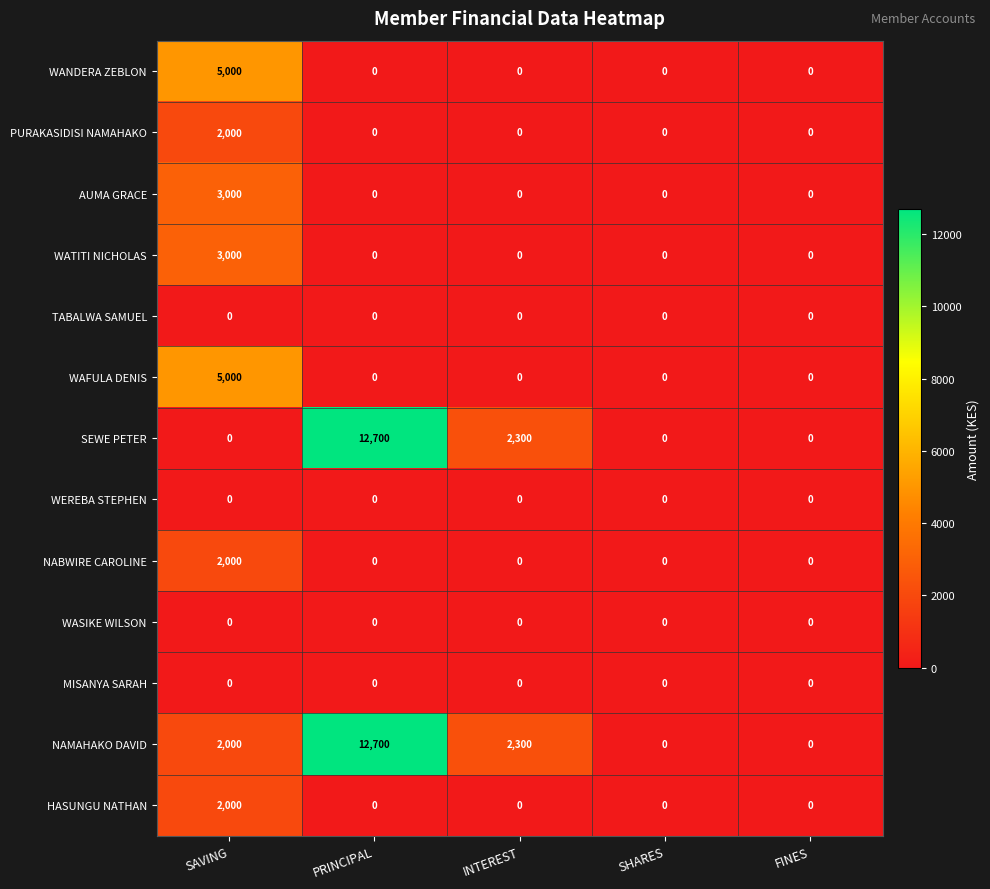

What is the average value of the NABWIRE CAROLINE series?

400